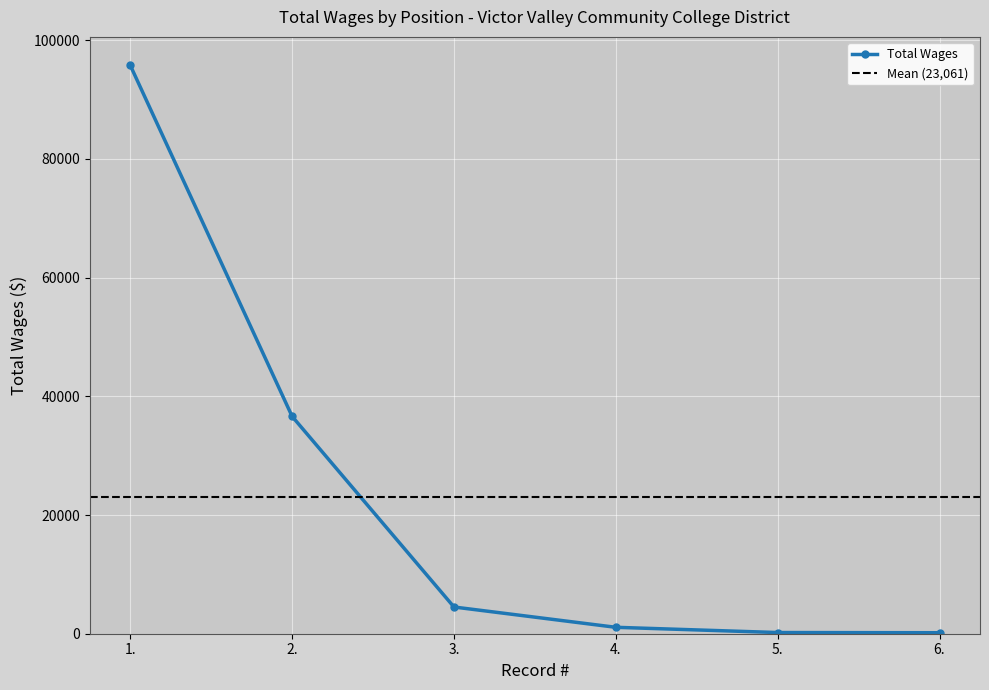

Which label corresponds to the smallest value in the chart?

6.